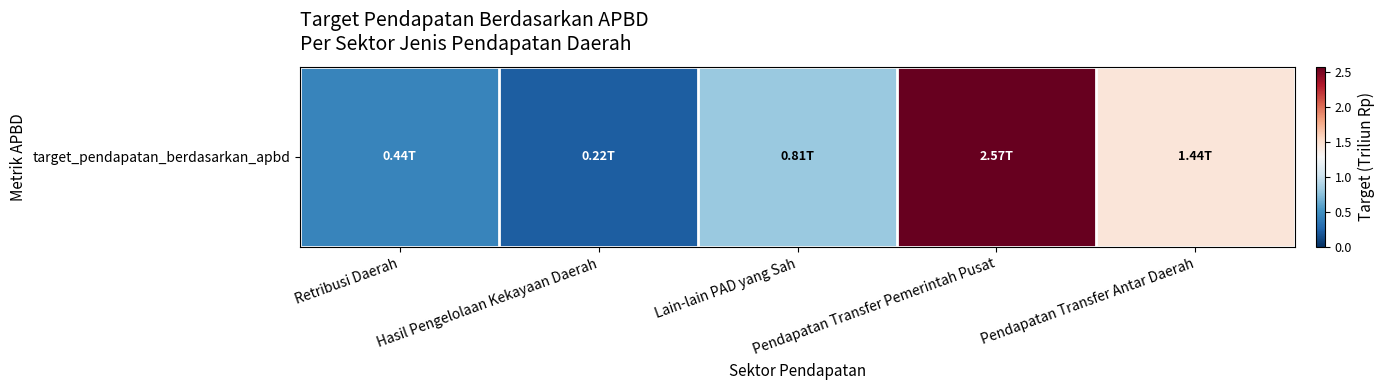

What is the smallest value displayed?

0.2